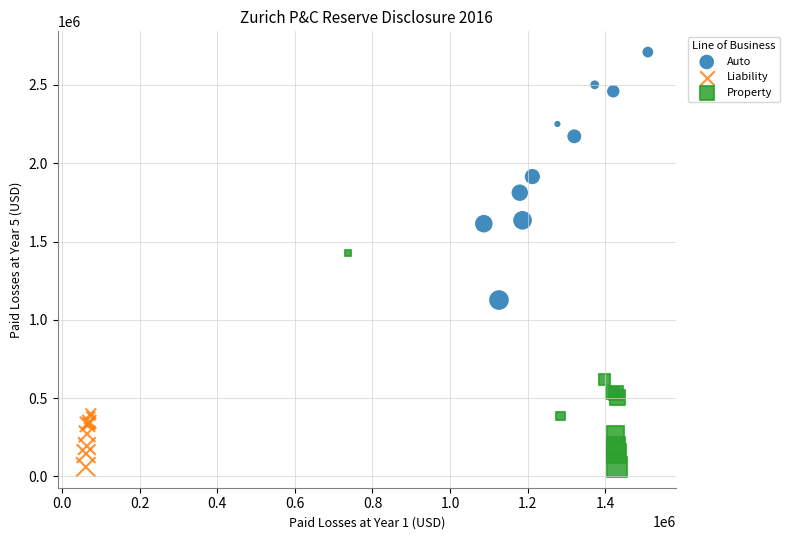

Which series contains the highest Y value?

Auto